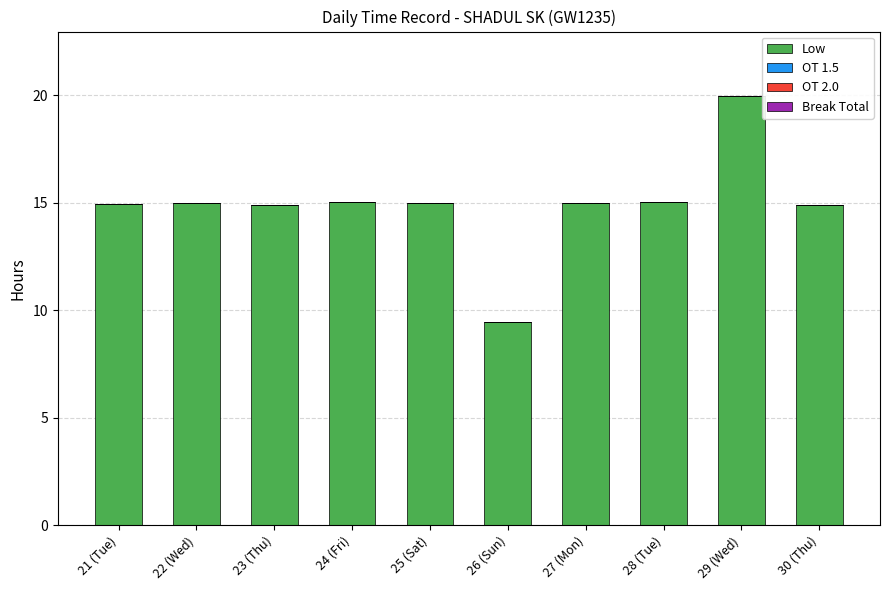

What is the ratio of the value at 26 (Sun) to the value at 25 (Sat)?

0.6